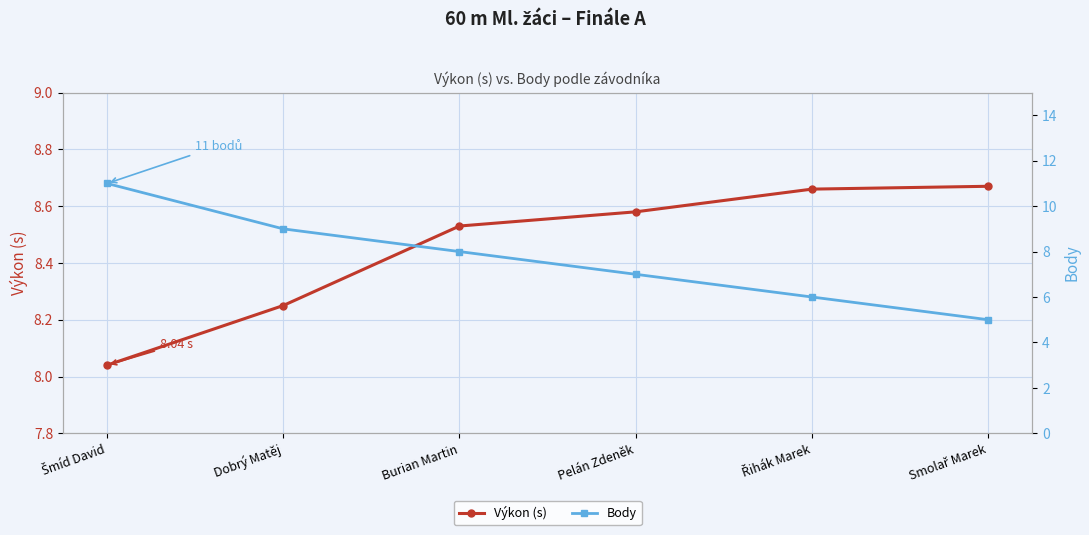

Where does the Body series first go above 8?

Šmíd David